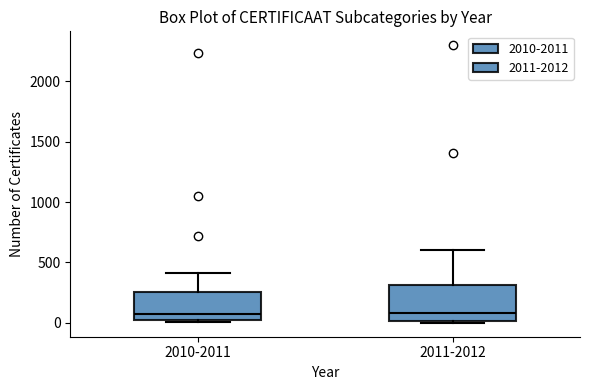

Reading left to right, read every box against the y-axis: the position of its median line, the range the box covers, and the ends of its whiskers. The values are not printed on the chart, so give them approximately, as read against the axis.

2010-2011: median 100, box 0 to 250, whiskers 0 (just below the box's lower edge) to 400
2011-2012: median 100, box 0 to 300, whiskers 0 (just below the box's lower edge) to 600